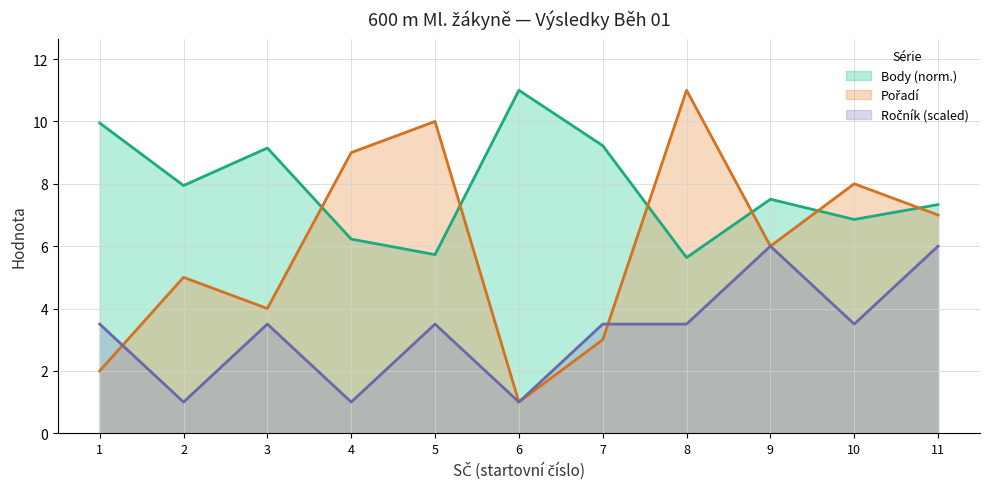

What is the maximum value shown in the chart?

11.0